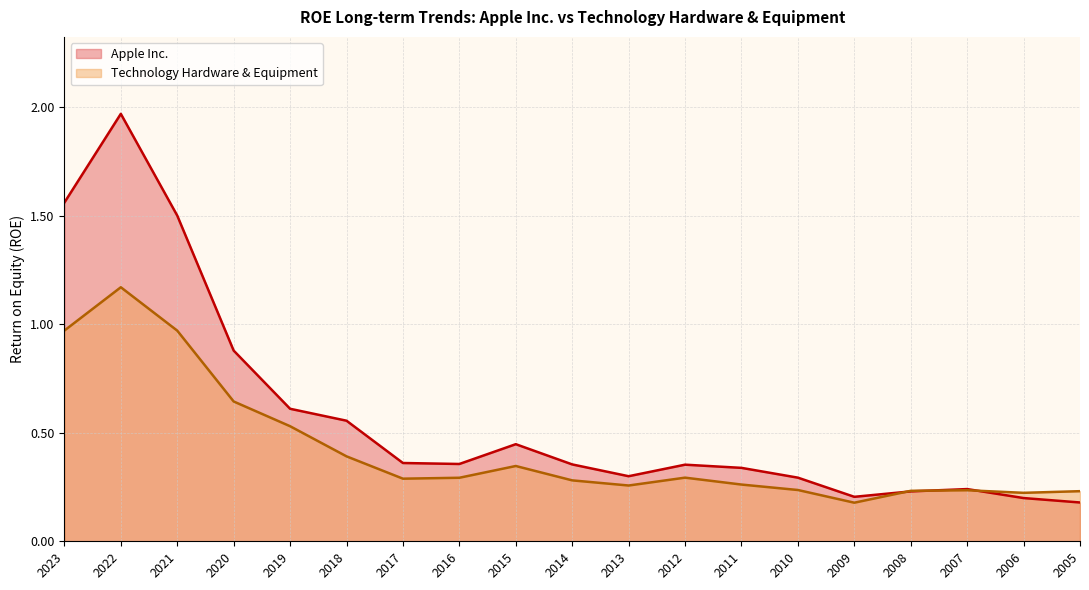

Read the Apple Inc. value at 2009.

0.2